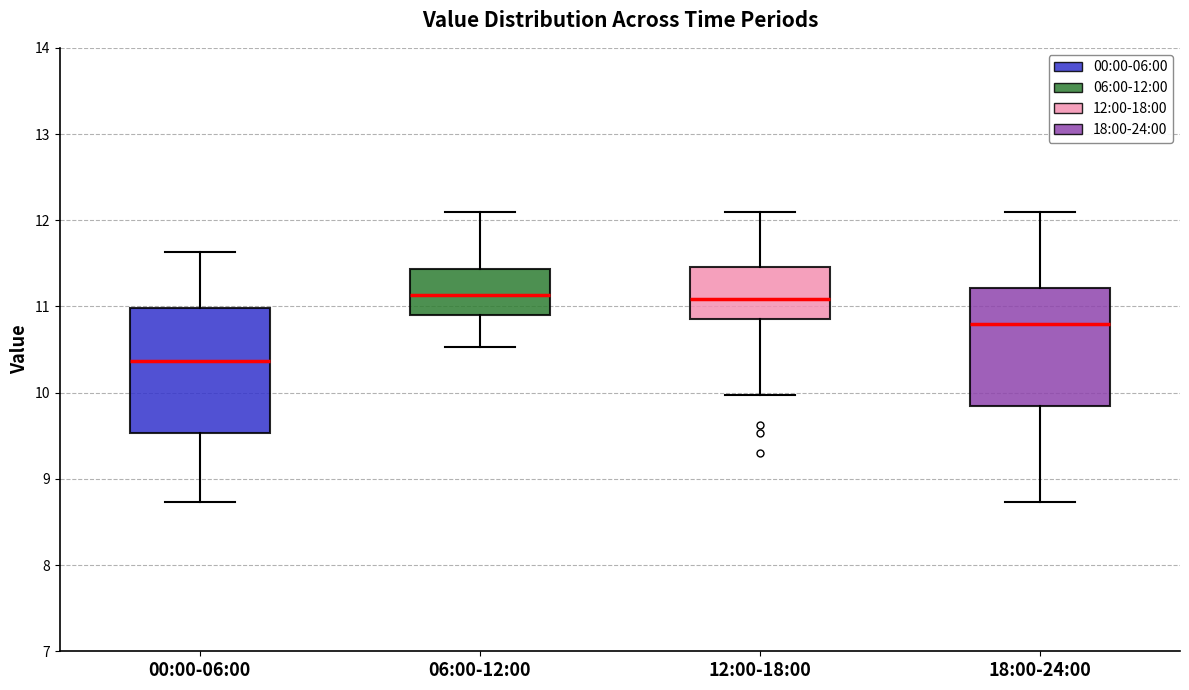

Reading left to right, read every box against the y-axis: the position of its median line, the range the box covers, and the ends of its whiskers. The values are not printed on the chart, so give them approximately, as read against the axis.

00:00-06:00: median 10.4, box 9.5 to 11.0, whiskers 8.7 to 11.6
06:00-12:00: median 11.1, box 10.9 to 11.4, whiskers 10.5 to 12.1
12:00-18:00: median 11.1, box 10.9 to 11.5, whiskers 10.0 to 12.1
18:00-24:00: median 10.8, box 9.9 to 11.2, whiskers 8.7 to 12.1